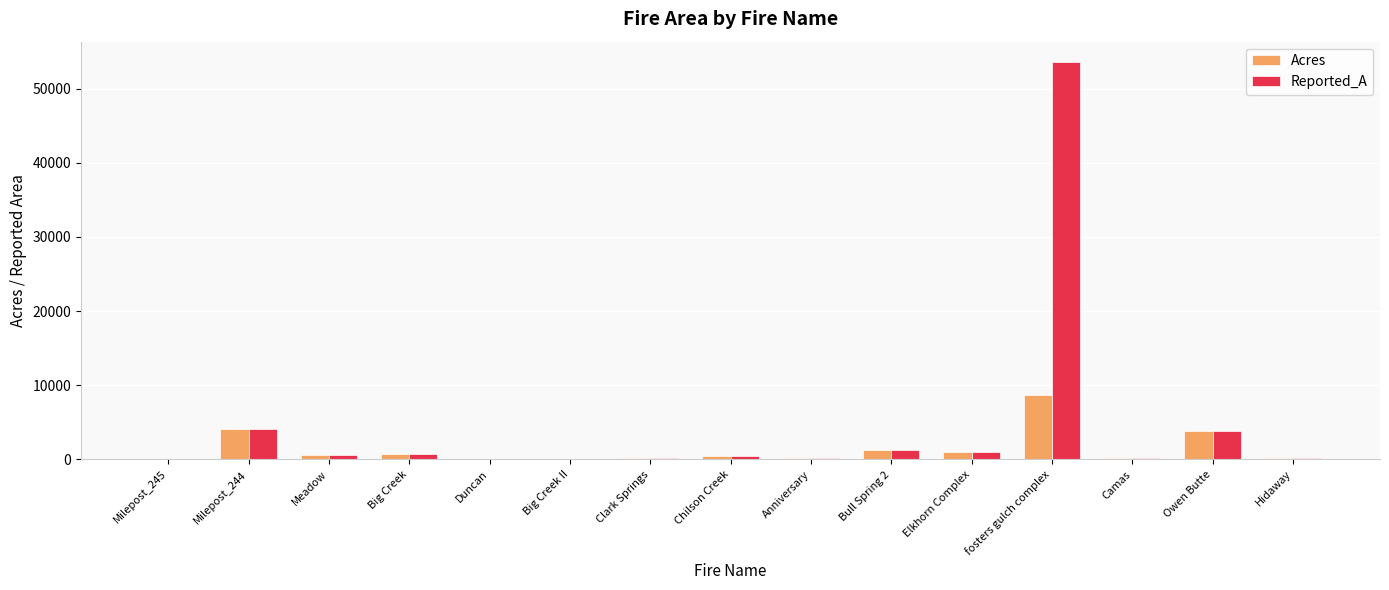

At which category is the sum across all series the highest?

fosters gulch complex